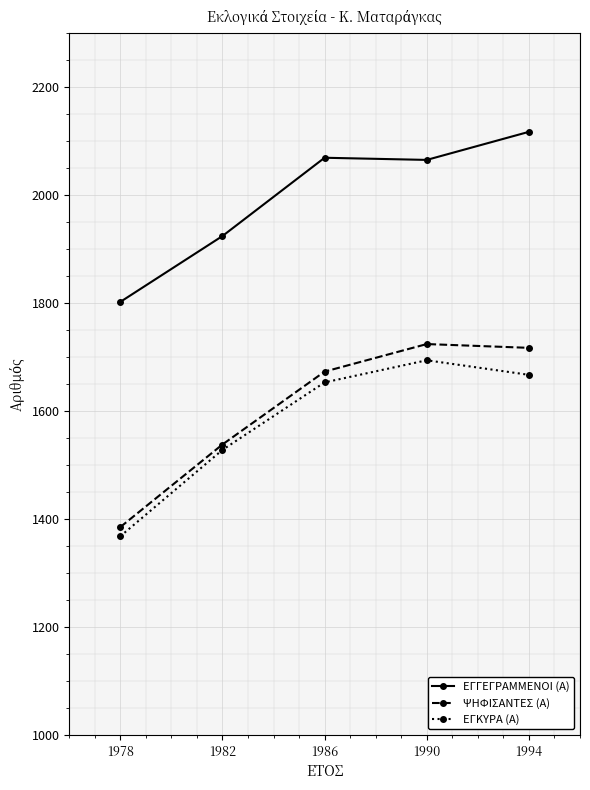

What is the value of the ΕΓΚΥΡΑ (Α) point at the 2nd from the left?

1528